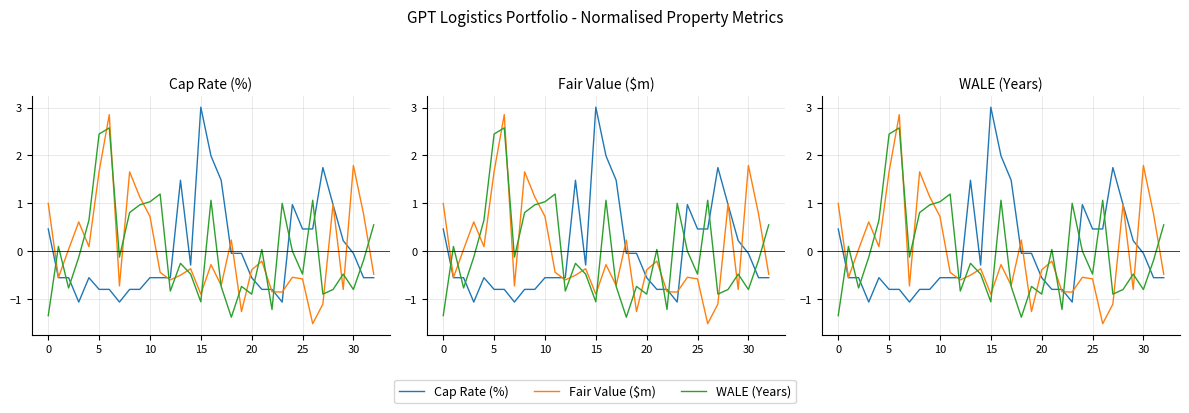

How many lines are shown in the chart?

3